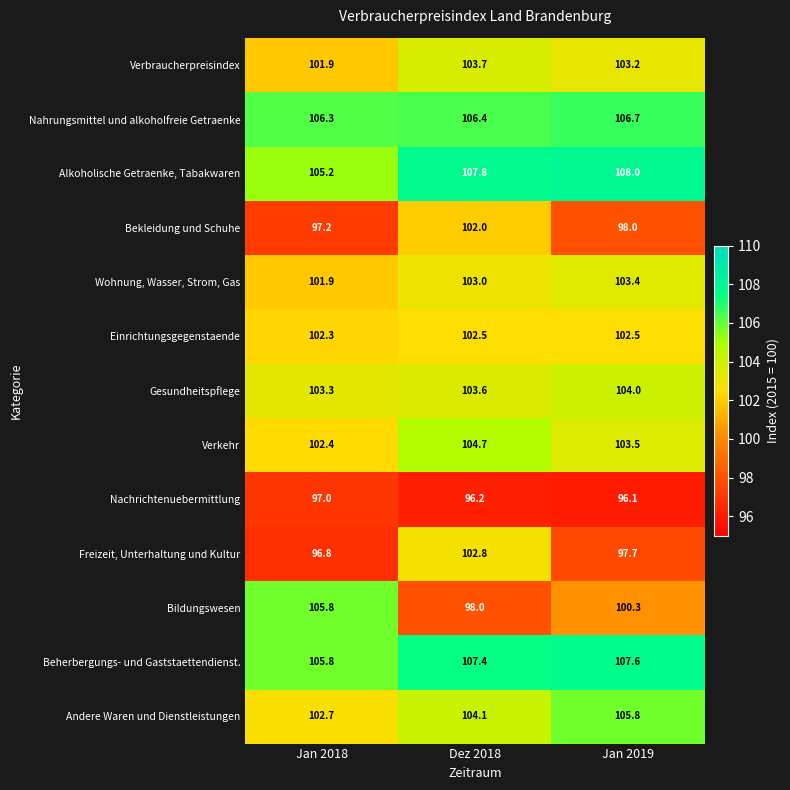

Count the Einrichtungsgegenstaende values in the range 102 to 103.

3